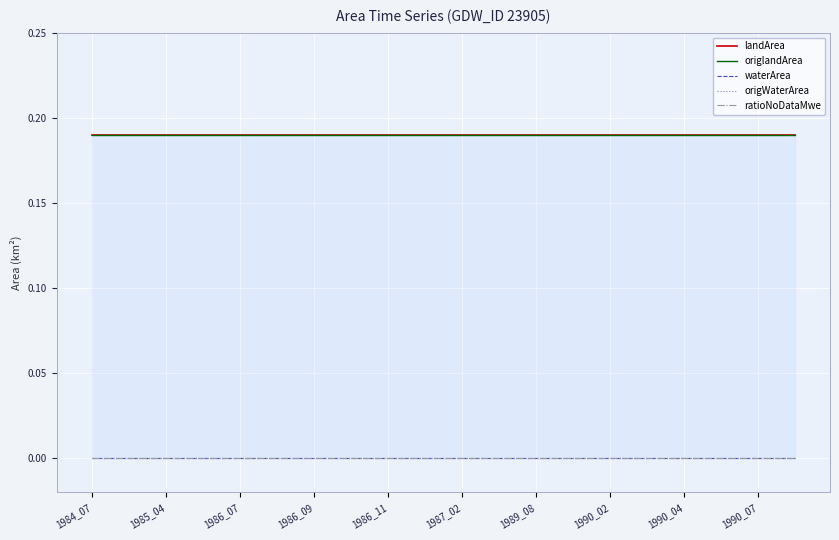

True or false: waterArea and origWaterArea intersect in this chart.

False